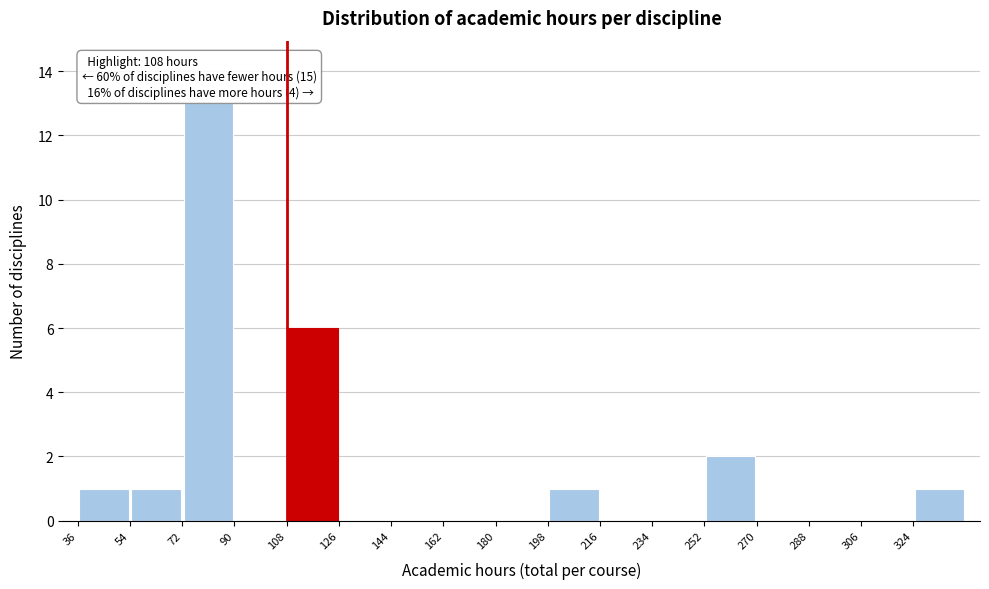

Which range on the x-axis has the tallest bar?

72 to 90